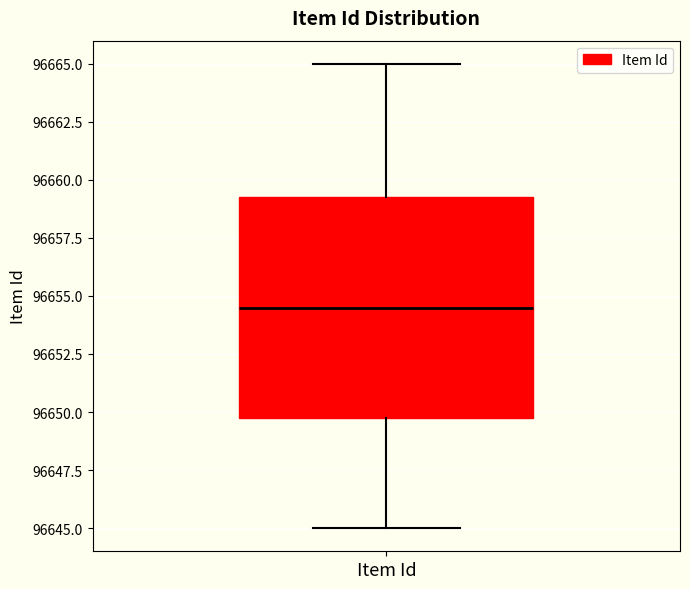

Where does the upper whisker of the box for Item Id end on the y-axis? The values are not printed on the chart, so give them approximately, as read against the axis.

96665.0